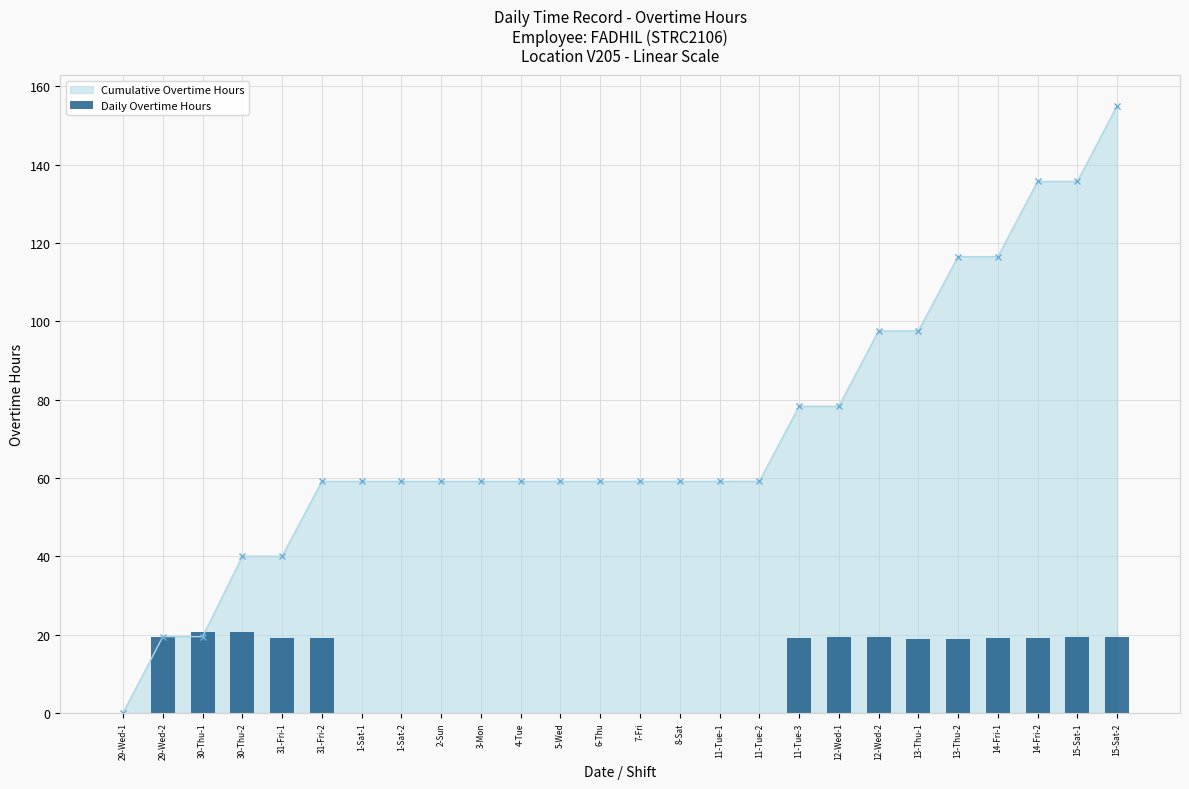

Are the bars horizontal?

No